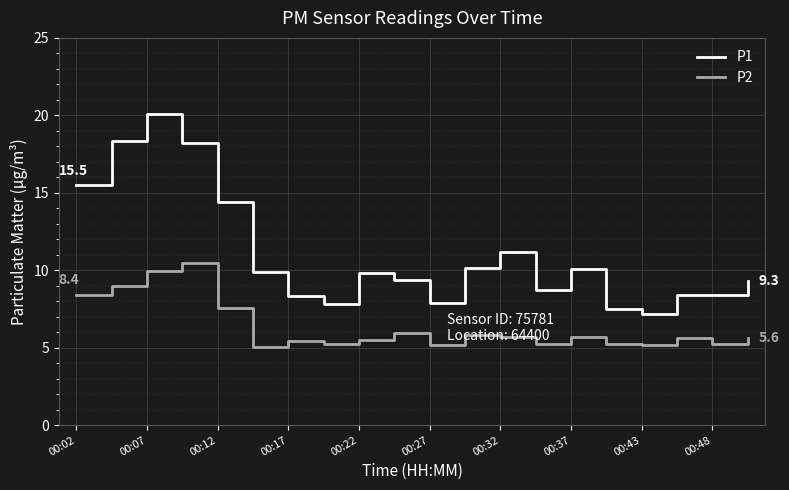

Rank the series by their maximum value, from lowest to highest.

P2, P1